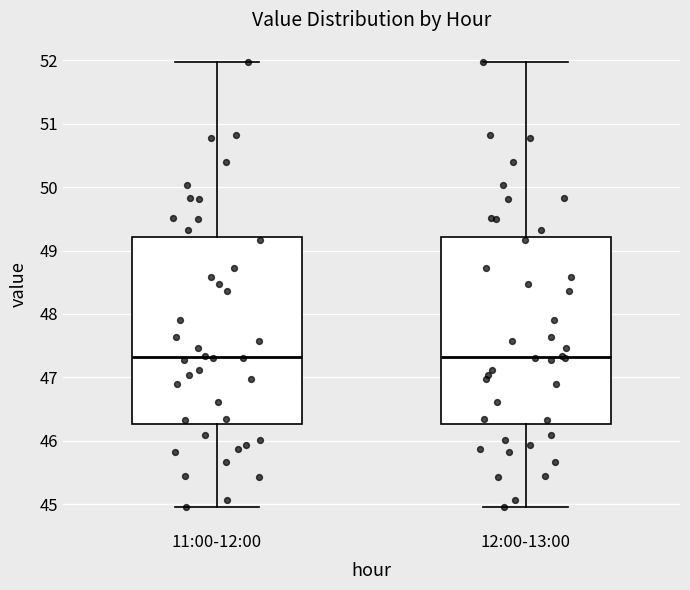

Reading left to right, read every box against the y-axis: the position of its median line, the range the box covers, and the ends of its whiskers. The values are not printed on the chart, so give them approximately, as read against the axis.

11:00-12:00: median 47.3, box 46.3 to 49.2, whiskers 45.0 to 52.0
12:00-13:00: median 47.3, box 46.3 to 49.2, whiskers 45.0 to 52.0